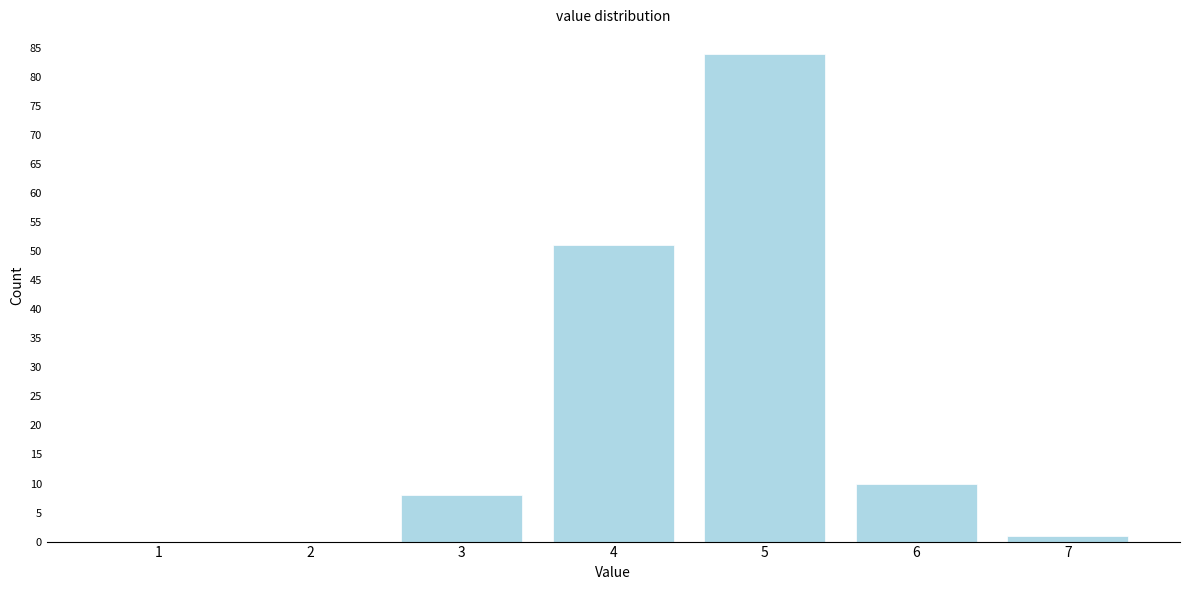

Reading left to right, what are all the values shown in this chart?

1=0	2=0	3=8	4=51	5=84	6=10	7=1